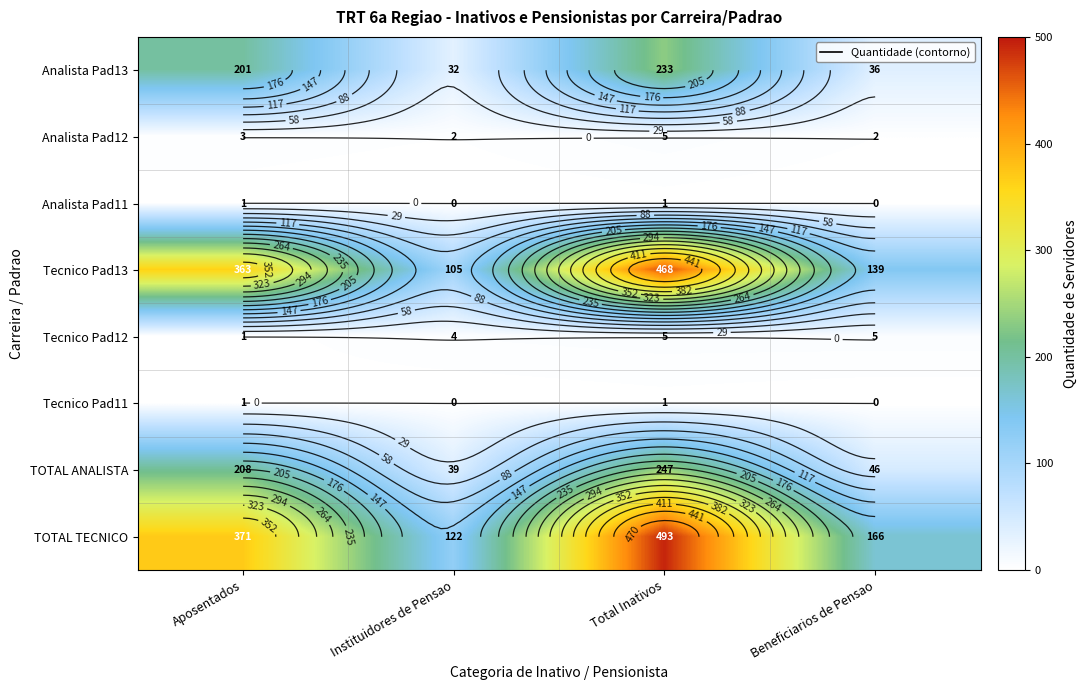

At which label does TOTAL ANALISTA reach its minimum?

Instituidores de Pensao